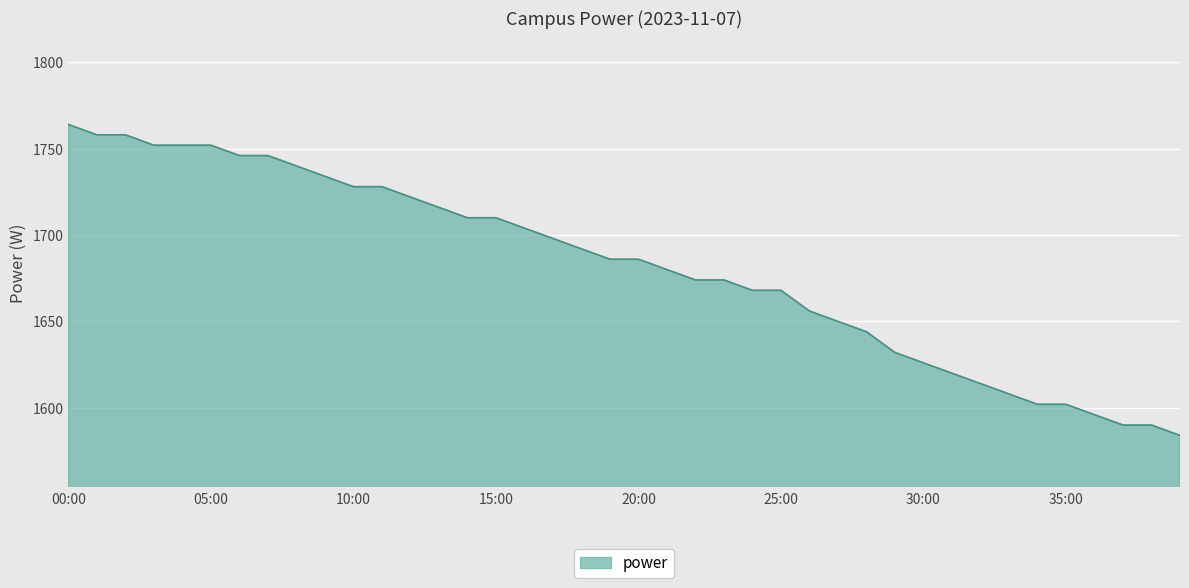

What is the minimum value shown in the chart?

1584